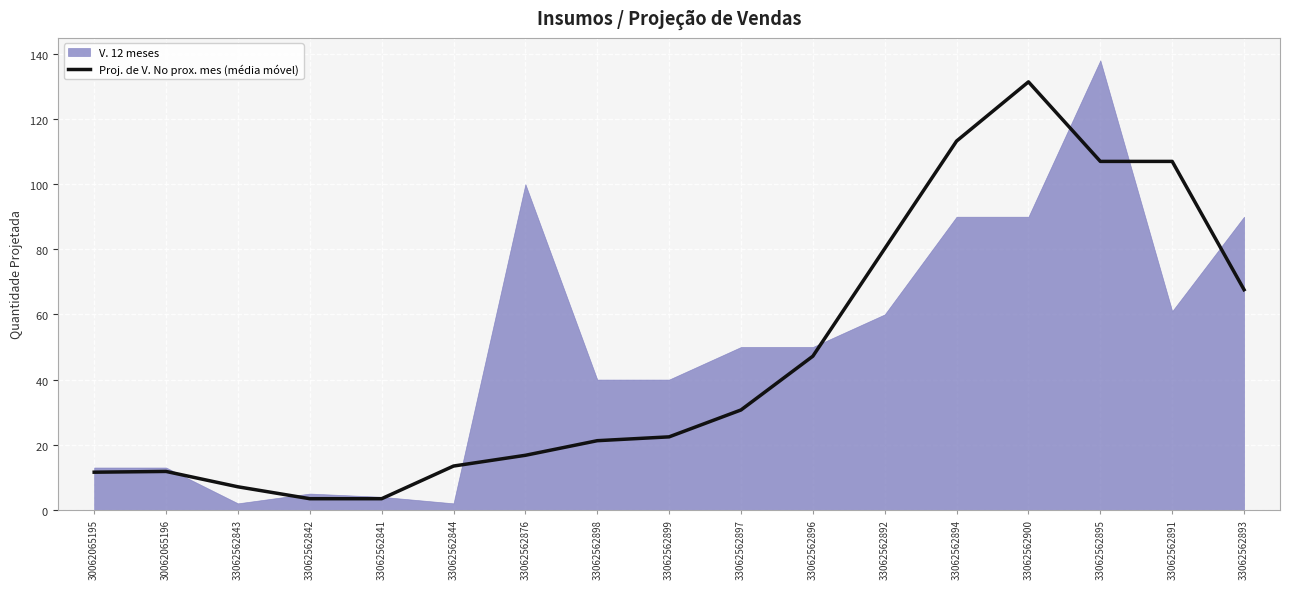

How many categories are shown in the chart?

17